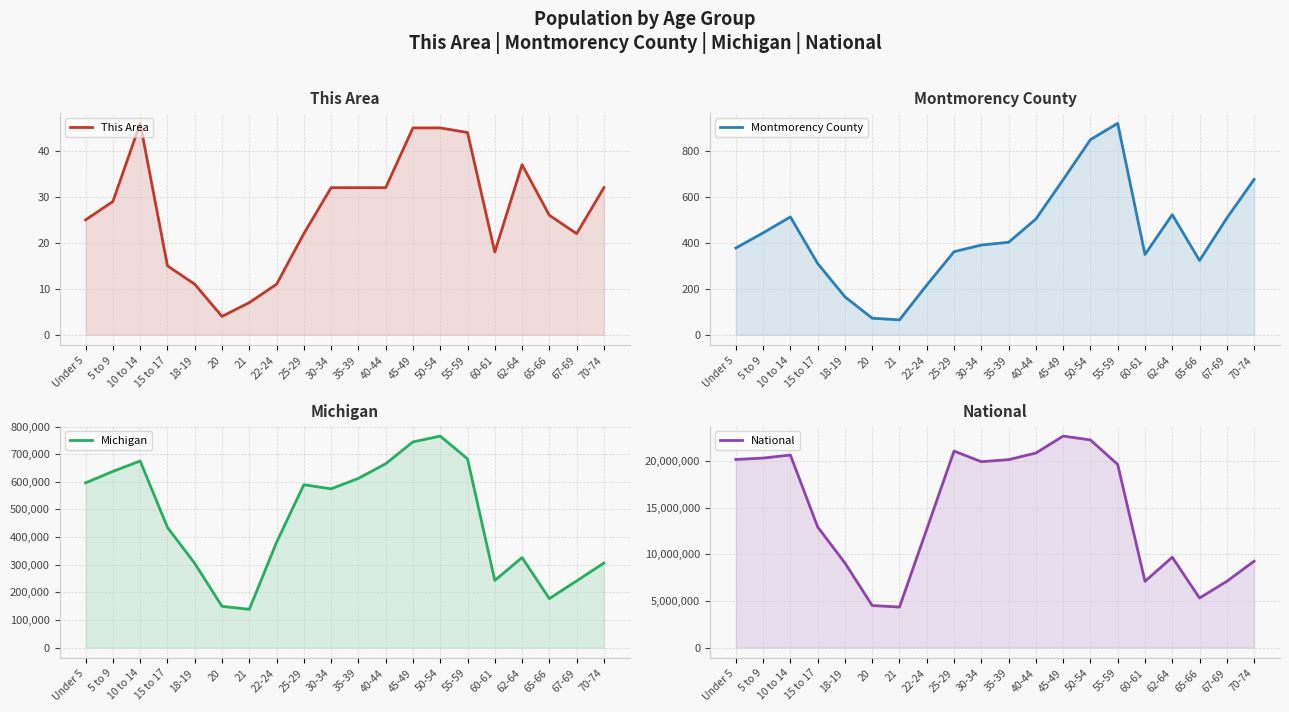

True or false: This Area and National intersect in this chart.

False